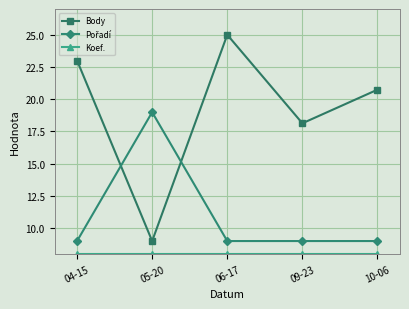

What position from the left is 04-15?

1